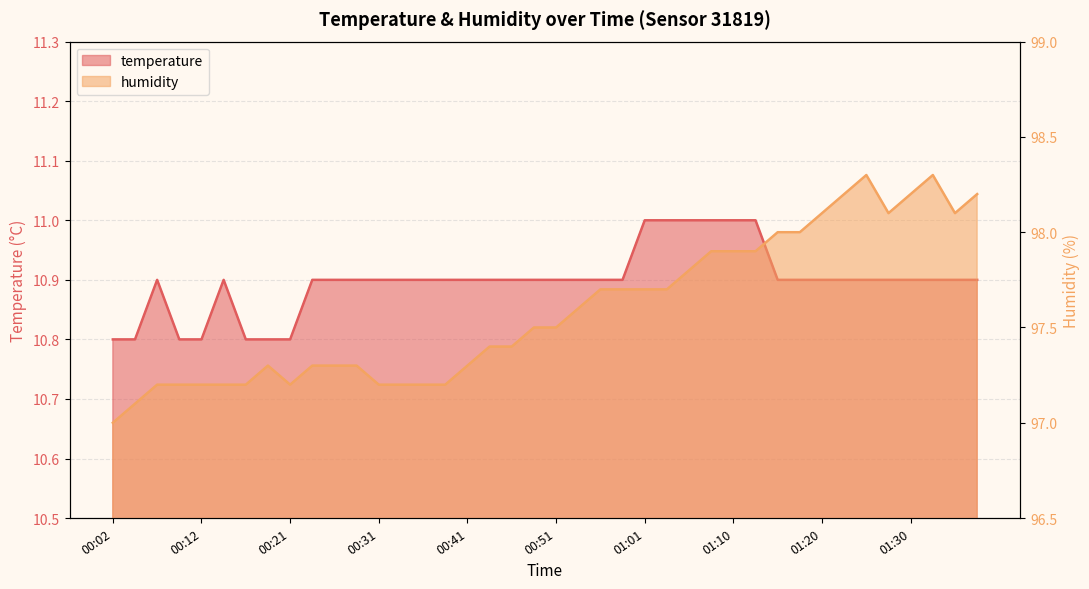

Reading left to right, list all the values displayed in this chart.

temperature: 00:02=10.8	00:04=10.8	00:07=10.9	00:09=10.8	00:12=10.8	00:14=10.9	00:17=10.8	00:19=10.8	00:21=10.8	00:24=10.9	00:26=10.9	00:29=10.9	00:31=10.9	00:34=10.9	00:36=10.9	00:38=10.9	00:41=10.9	00:43=10.9	00:46=10.9	00:48=10.9	00:51=10.9	00:53=10.9	00:56=10.9	00:58=10.9	01:01=11.0	01:03=11.0	01:05=11.0	01:08=11.0	01:10=11.0	01:13=11.0	01:15=10.9	01:18=10.9	01:20=10.9	01:23=10.9	01:25=10.9	01:27=10.9	01:30=10.9	01:32=10.9	01:35=10.9	01:37=10.9
humidity: 00:02=97.0	00:04=97.1	00:07=97.2	00:09=97.2	00:12=97.2	00:14=97.2	00:17=97.2	00:19=97.3	00:21=97.2	00:24=97.3	00:26=97.3	00:29=97.3	00:31=97.2	00:34=97.2	00:36=97.2	00:38=97.2	00:41=97.3	00:43=97.4	00:46=97.4	00:48=97.5	00:51=97.5	00:53=97.6	00:56=97.7	00:58=97.7	01:01=97.7	01:03=97.7	01:05=97.8	01:08=97.9	01:10=97.9	01:13=97.9	01:15=98.0	01:18=98.0	01:20=98.1	01:23=98.2	01:25=98.3	01:27=98.1	01:30=98.2	01:32=98.3	01:35=98.1	01:37=98.2